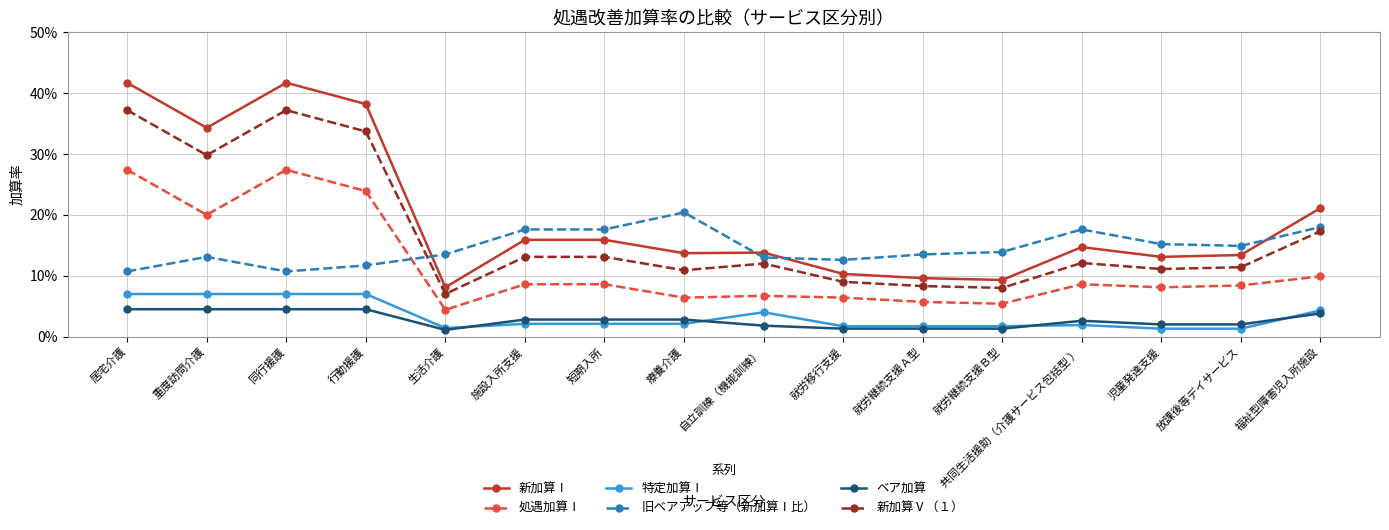

What is the total value across all series at 自立訓練（機能訓練）?

0.5